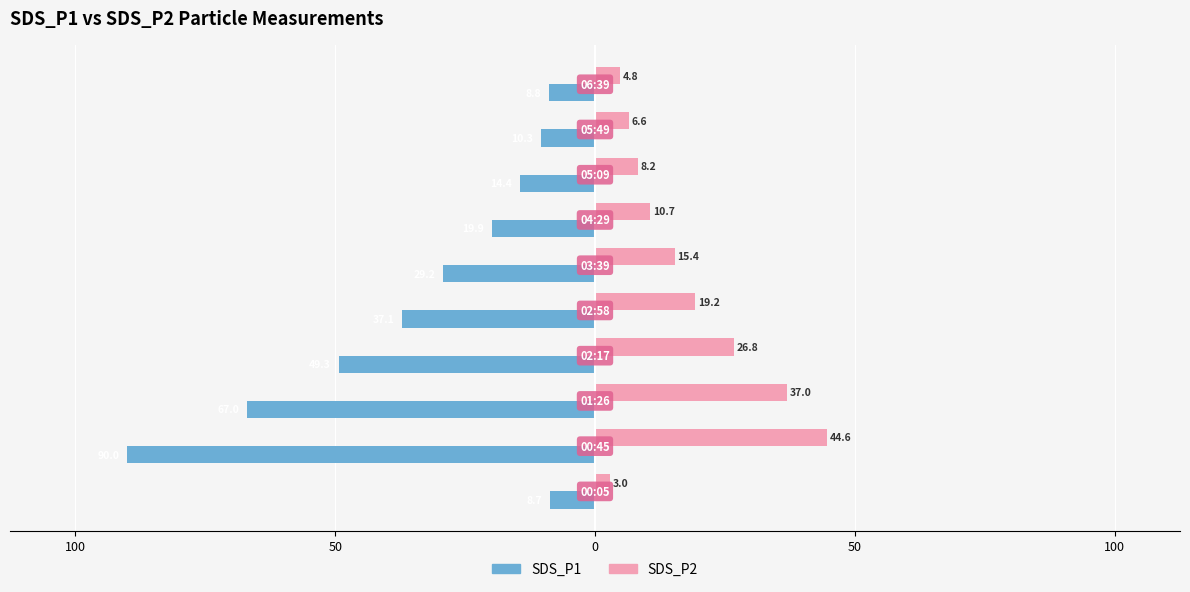

What are all the series names shown in the legend?

SDS_P1, SDS_P2